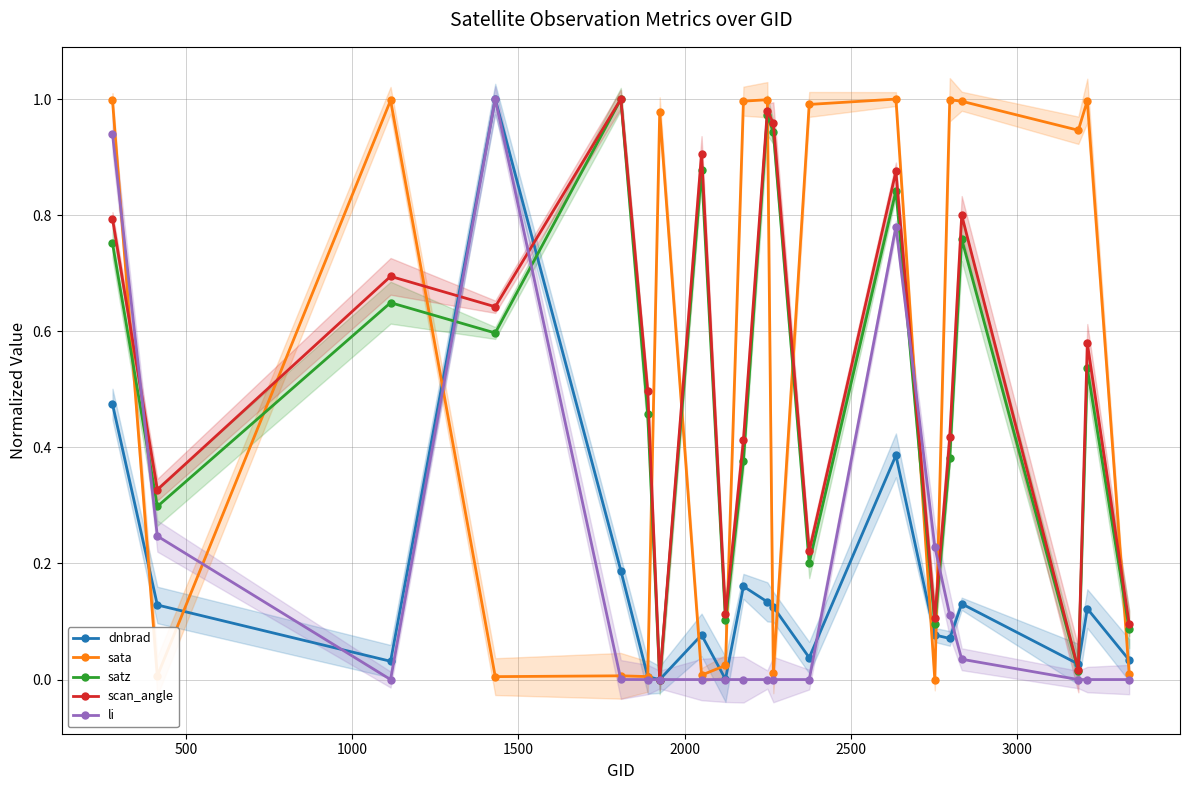

Which series has the largest range (max minus min)?

dnbrad